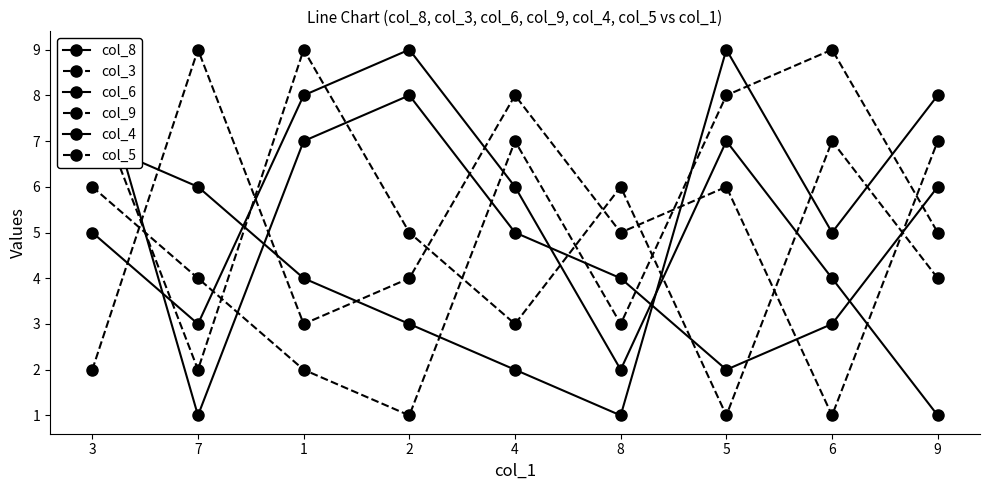

What are all the series names shown in the legend?

col_8, col_3, col_6, col_9, col_4, col_5